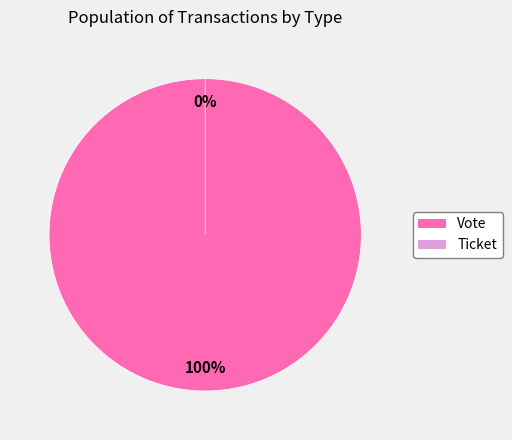

How many segments does this pie chart have?

2